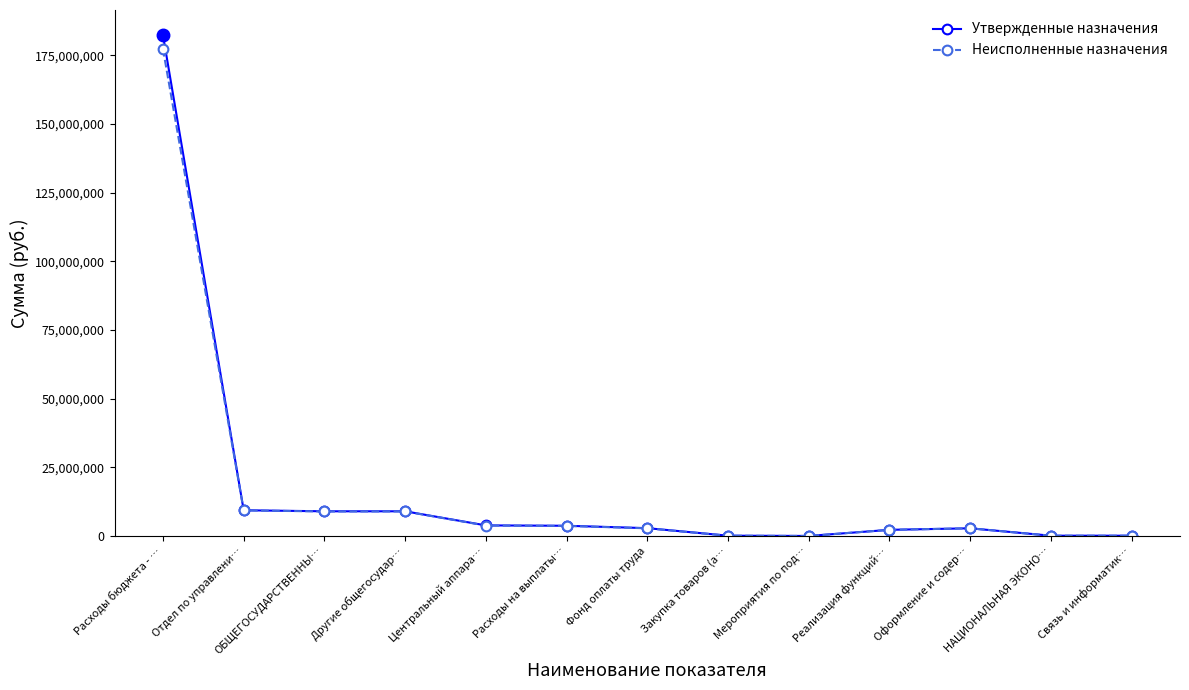

Which series has the largest range (max minus min)?

Утвержденные назначения